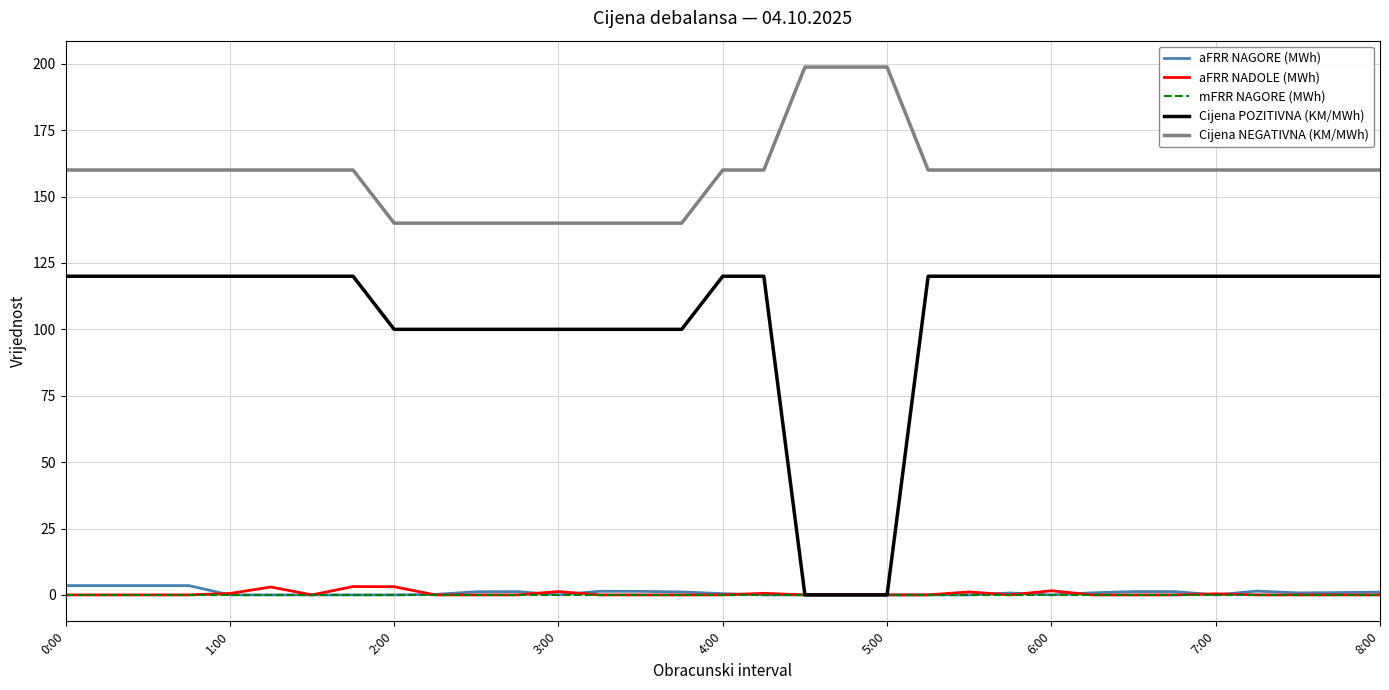

True or false: Cijena POZITIVNA (KM/MWh) and Cijena NEGATIVNA (KM/MWh) cross at least once.

False